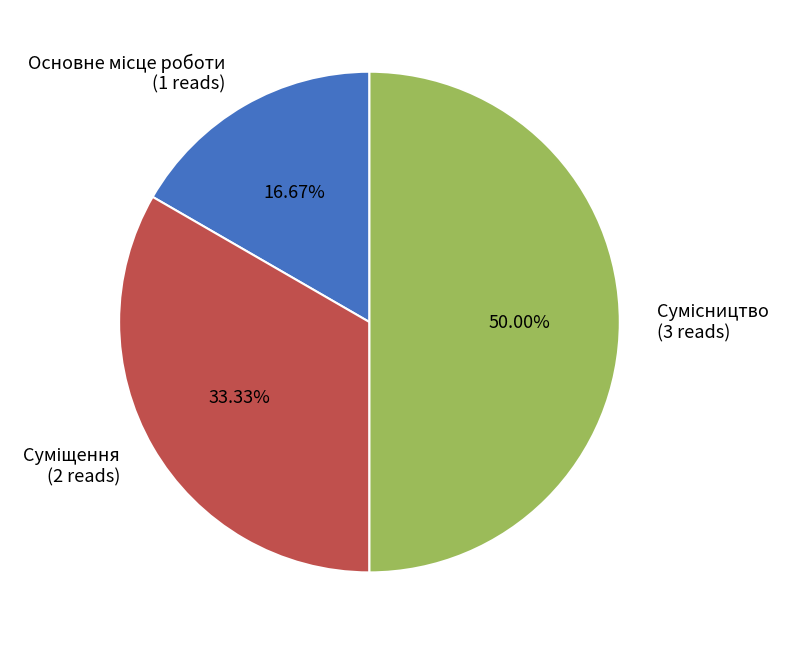

To the nearest percent, what is the difference between the largest and smallest slice percentages?

33%